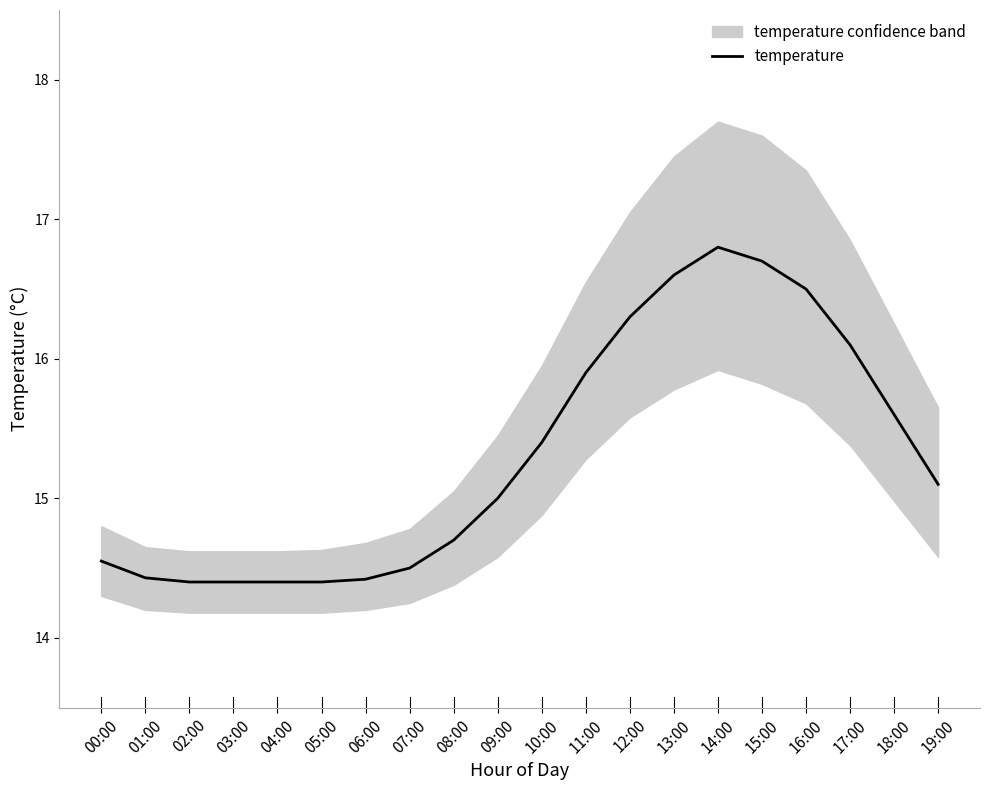

How many data points are less than 15?

9